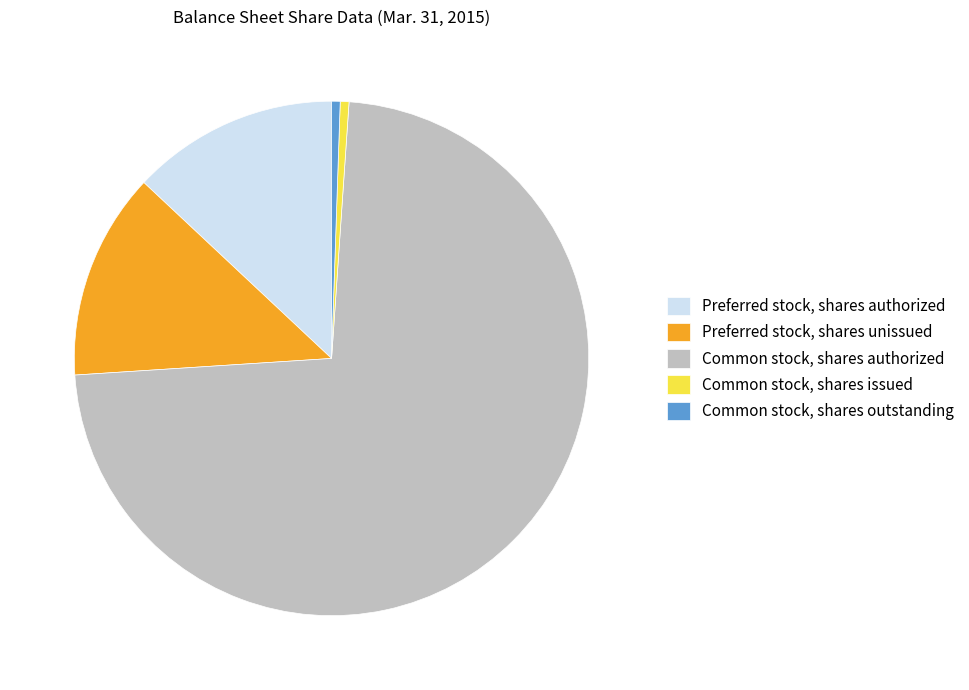

Which category has the biggest portion of the pie?

Common stock, shares authorized